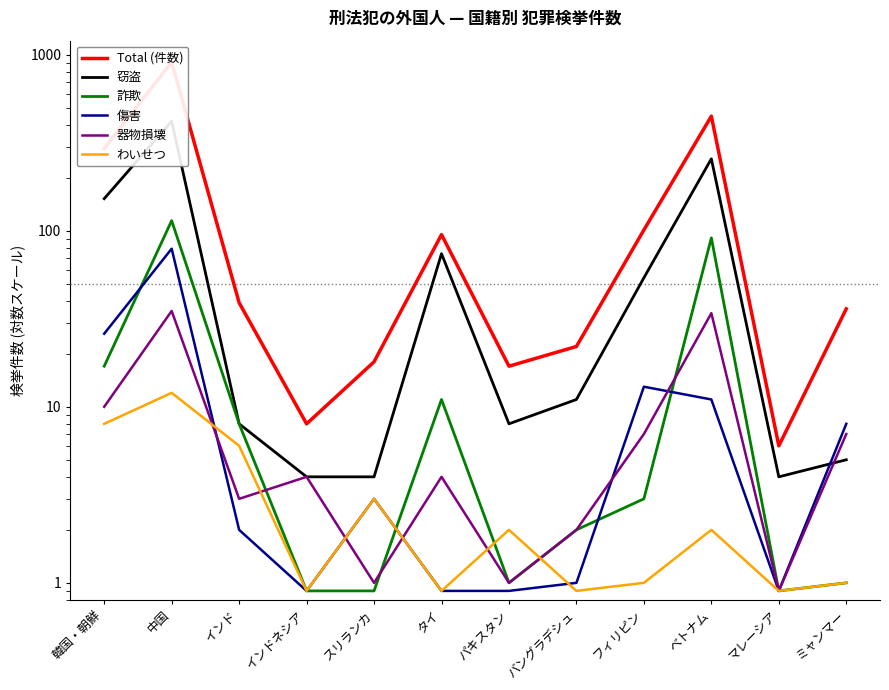

In 傷害, how many points are lower than both neighbors (excluding endpoints)?

2